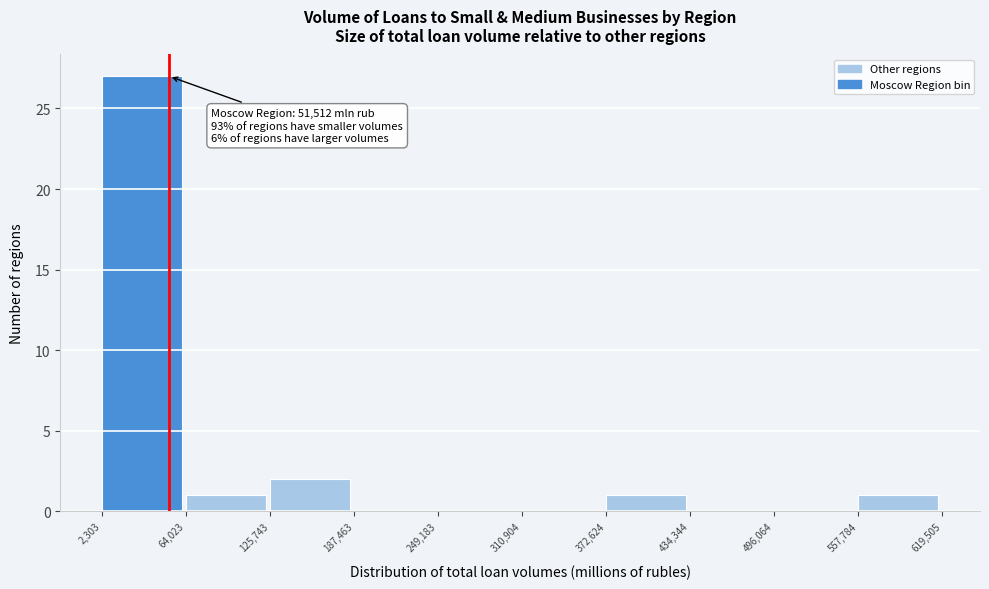

Which range on the x-axis has the tallest bar?

2,303 to 64,023